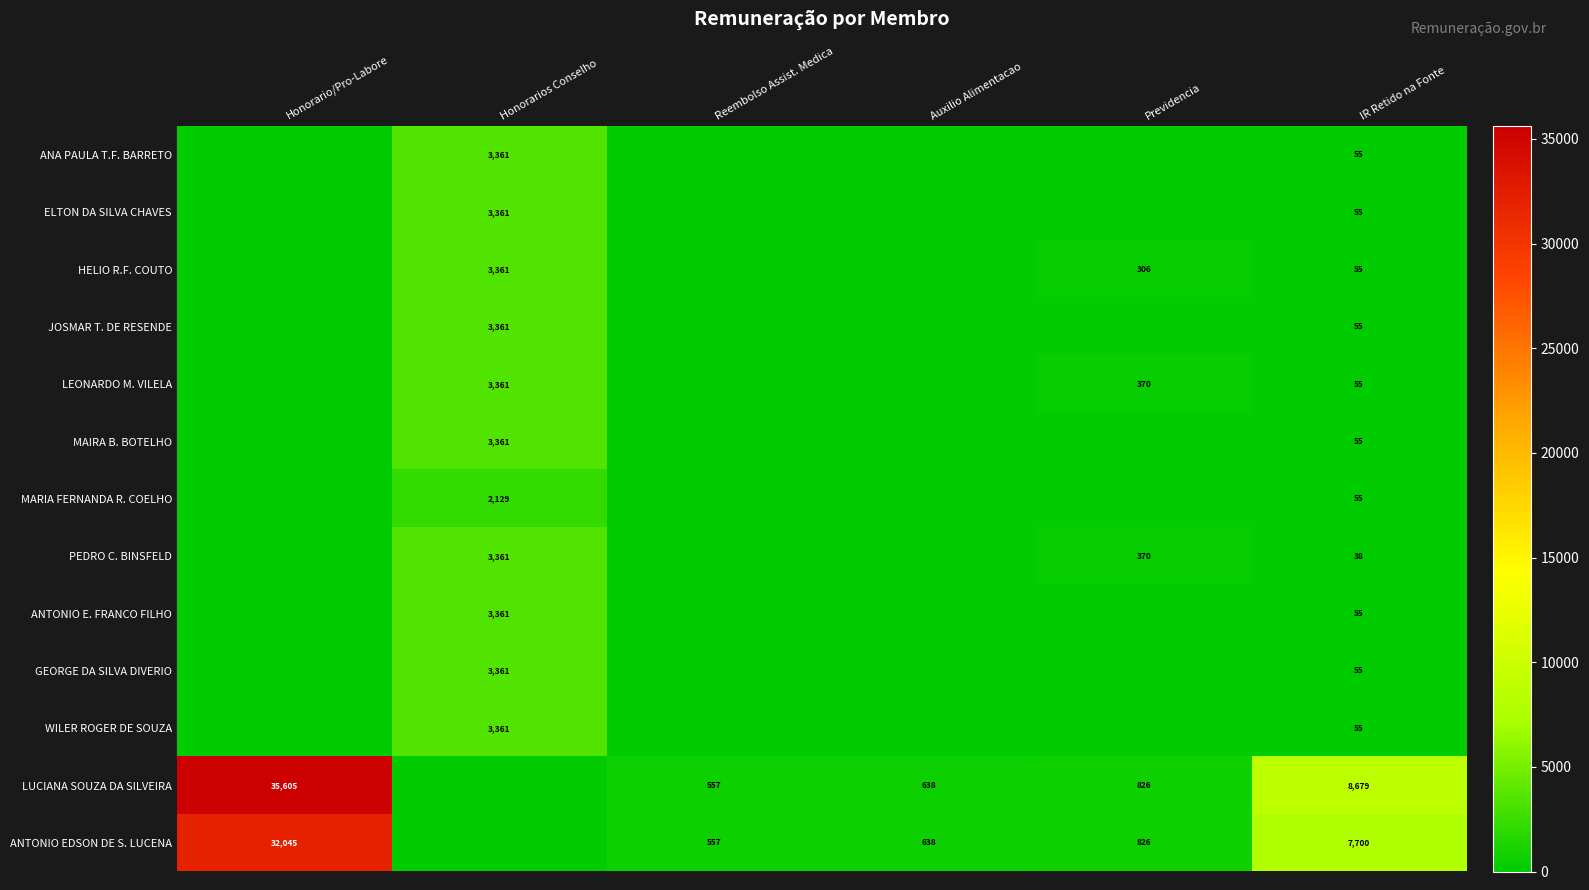

What is the difference between the LEONARDO M. VILELA values at Previdencia and IR Retido na Fonte?

315